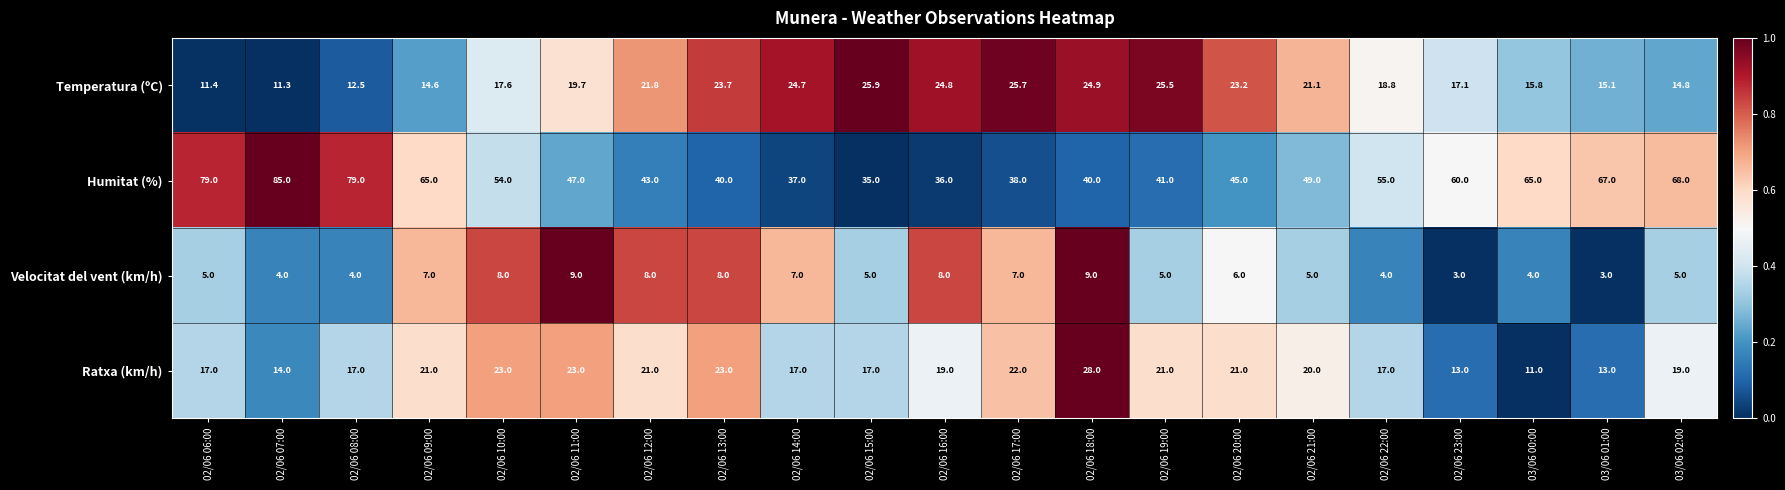

What is the smallest value displayed?

3.0